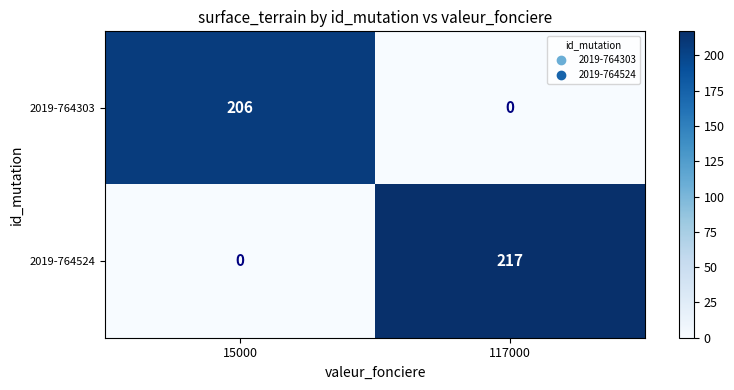

The 2019-764524 series shows 217 at 117000. True or false?

True